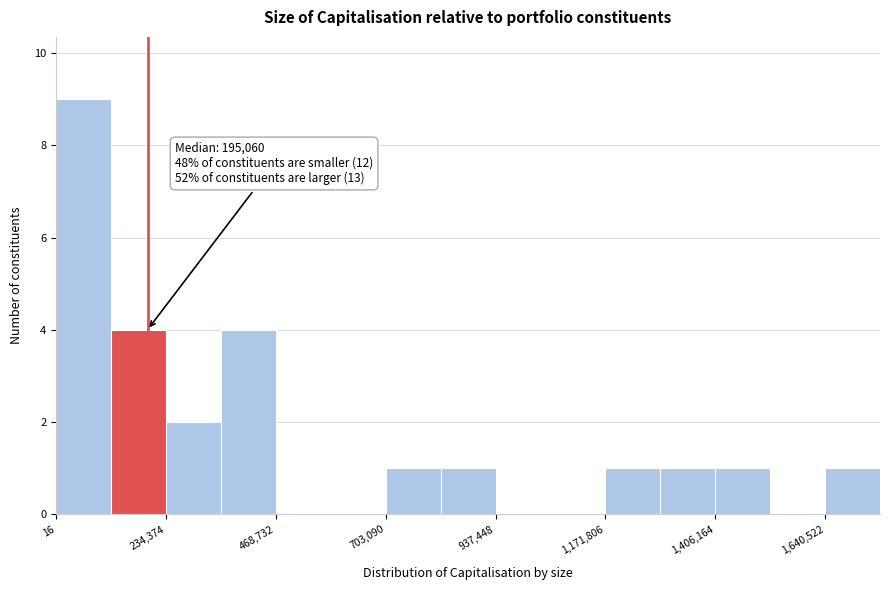

Read against the x-axis, roughly where is the centre of the tallest bar?

50000